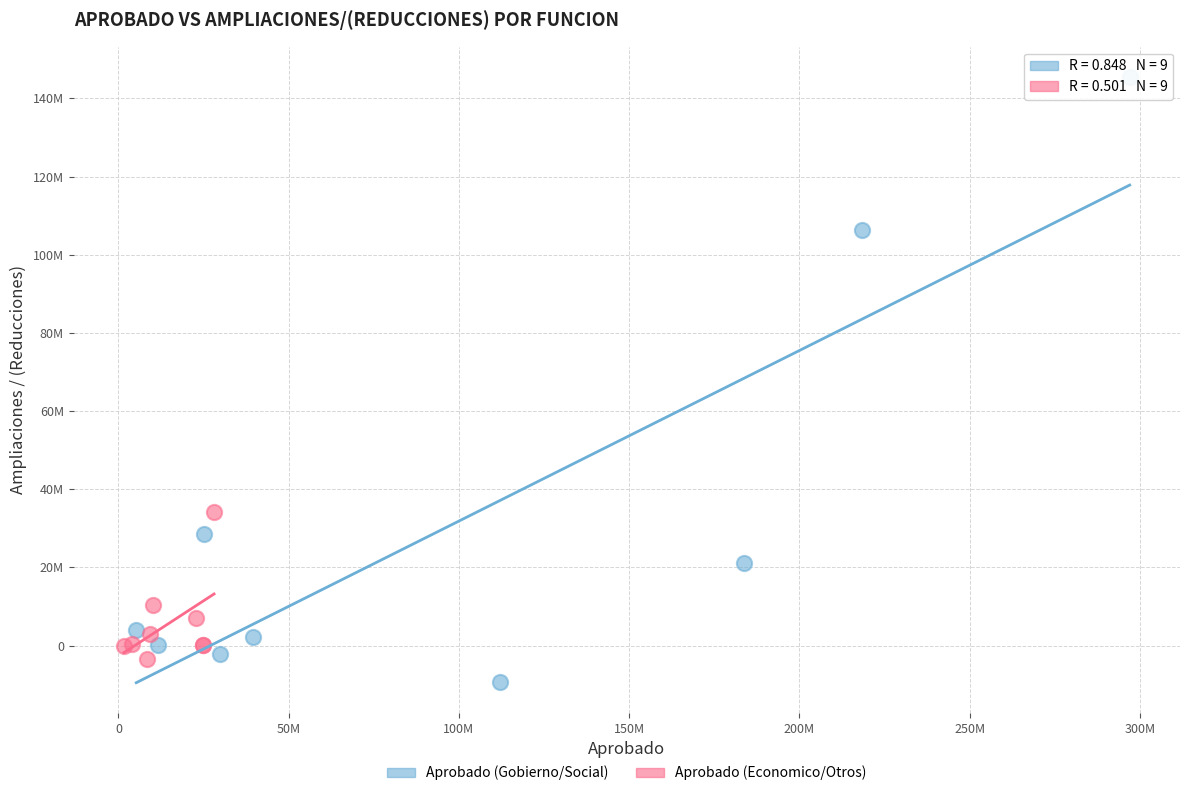

Which series has the widest spread of Y values?

Aprobado (Gobierno/Social)